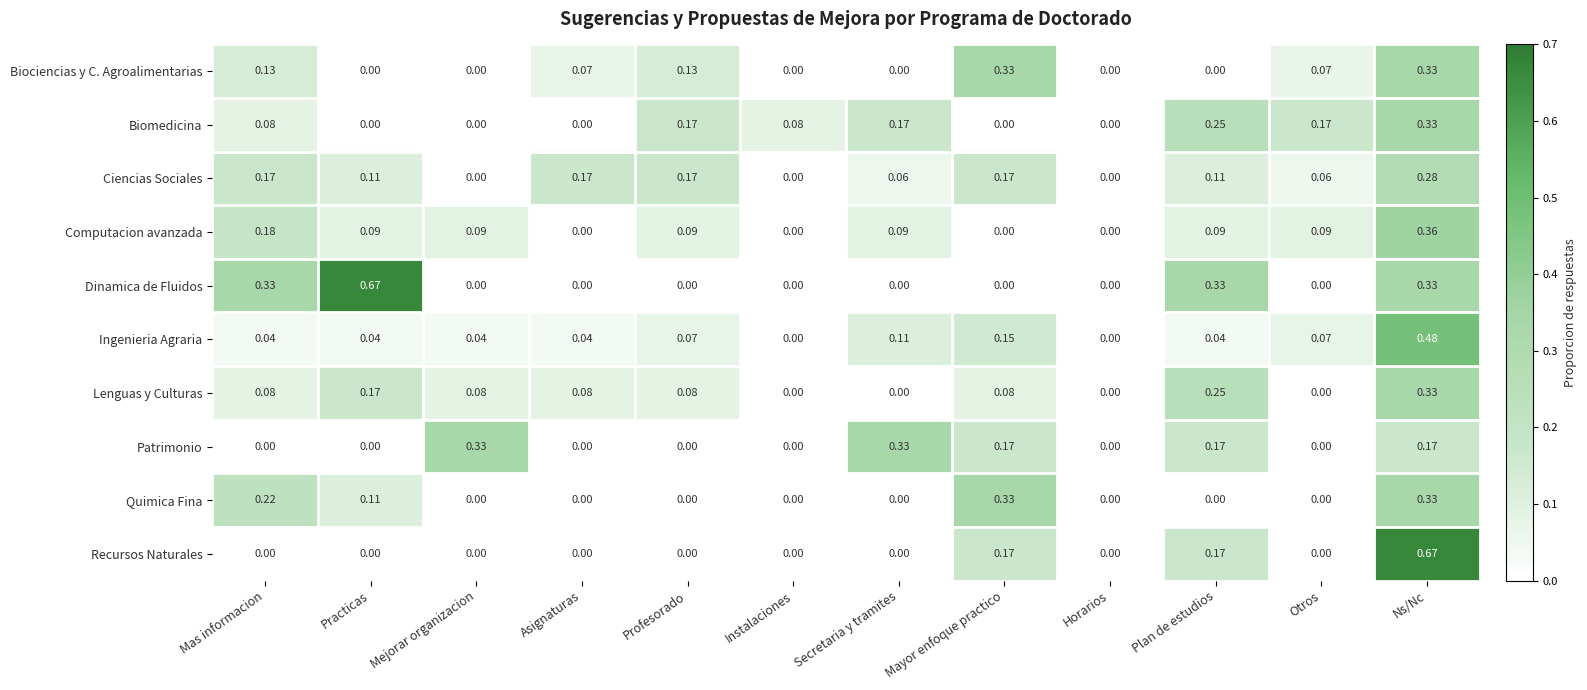

Which series has the largest total across all categories?

Dinamica de Fluidos